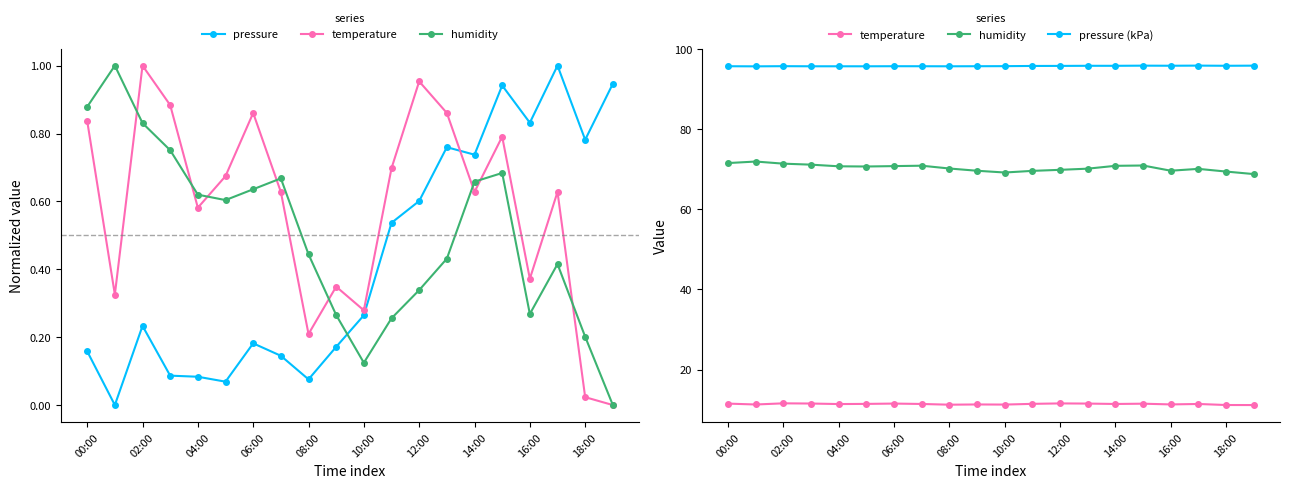

What are all the series names shown in the legend?

pressure, temperature, humidity, pressure (kPa)